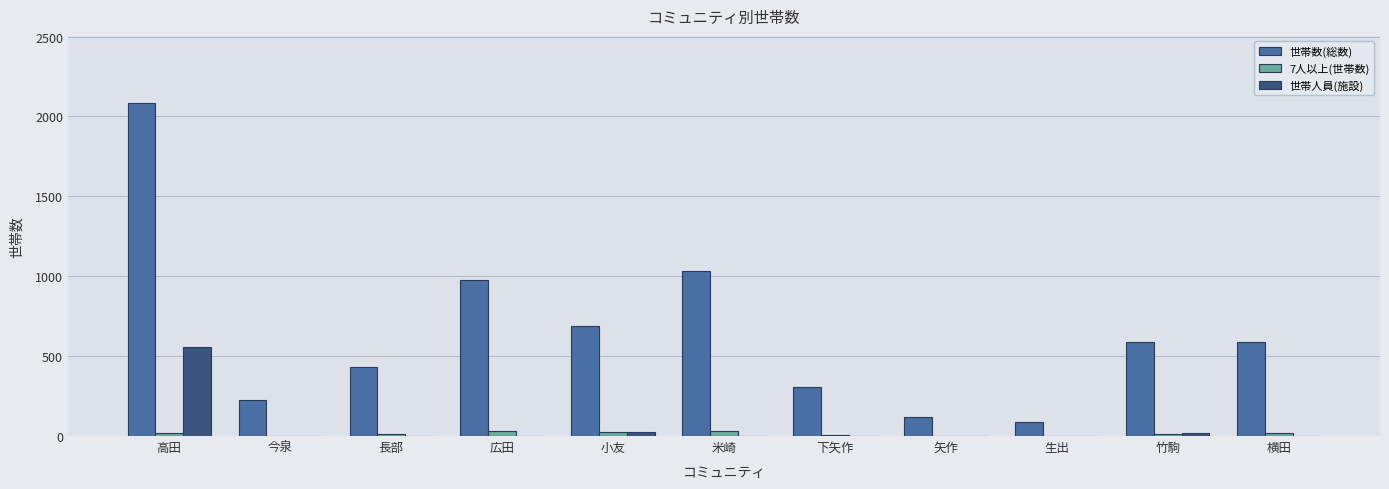

What is the greatest value displayed?

2087